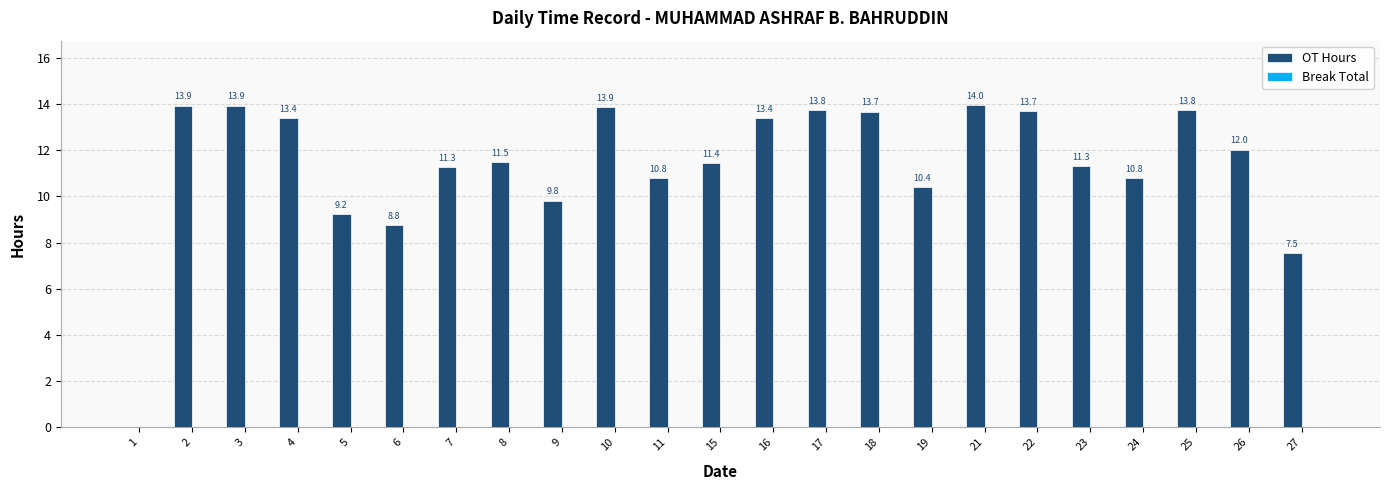

What is the sum of the values at 18 and 4?

27.1